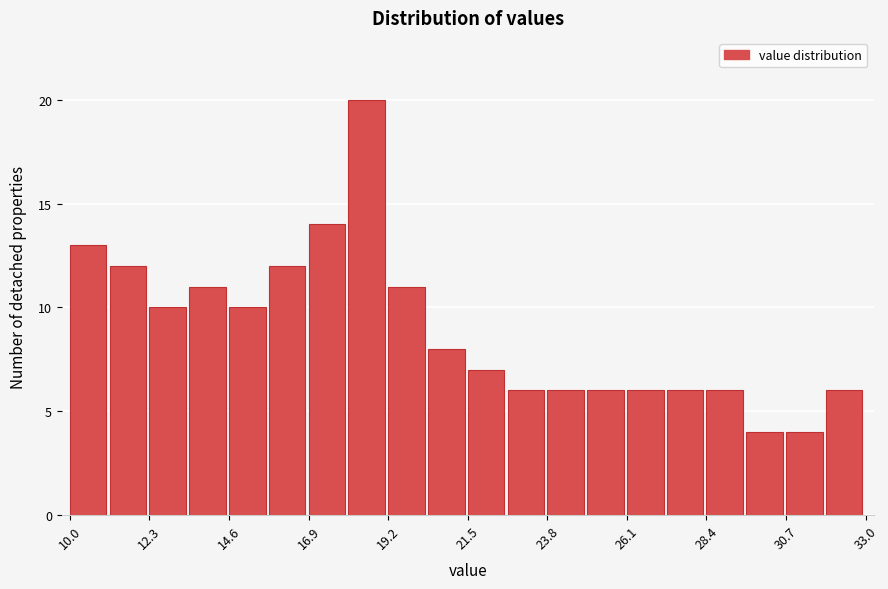

Around what value on the x-axis is the tallest bar? Give the approximate position of its centre, as read against the axis.

18.5